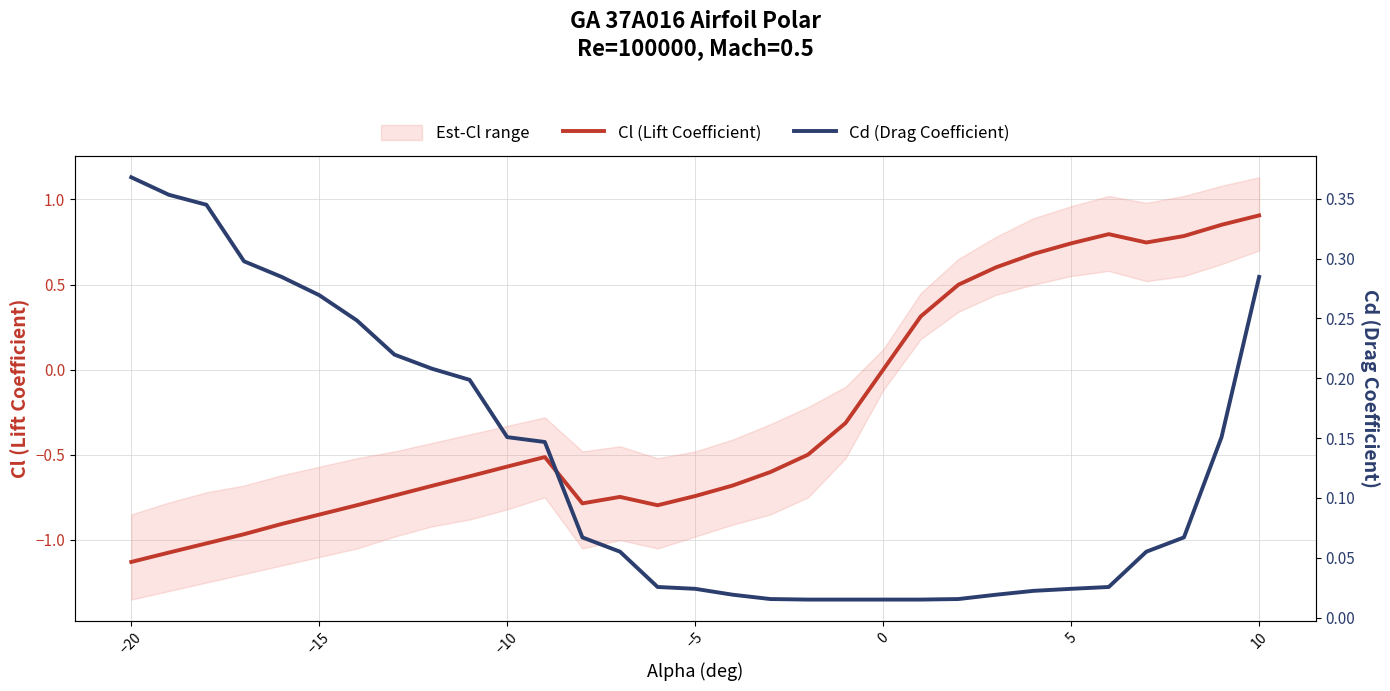

Which category has the lowest value in the Cl (Lift Coefficient) series?

−20